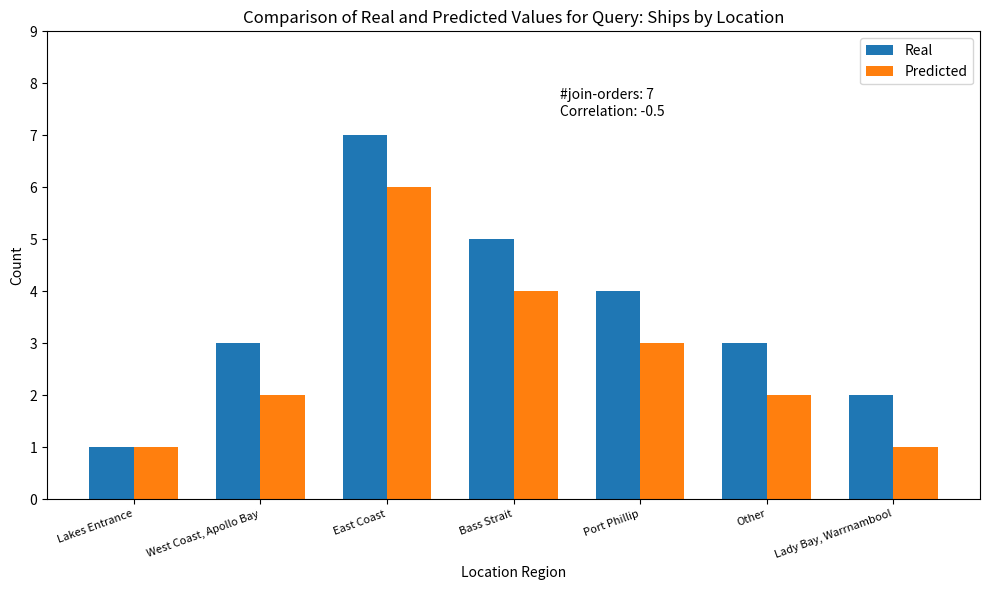

Does the chart contain any negative values?

No